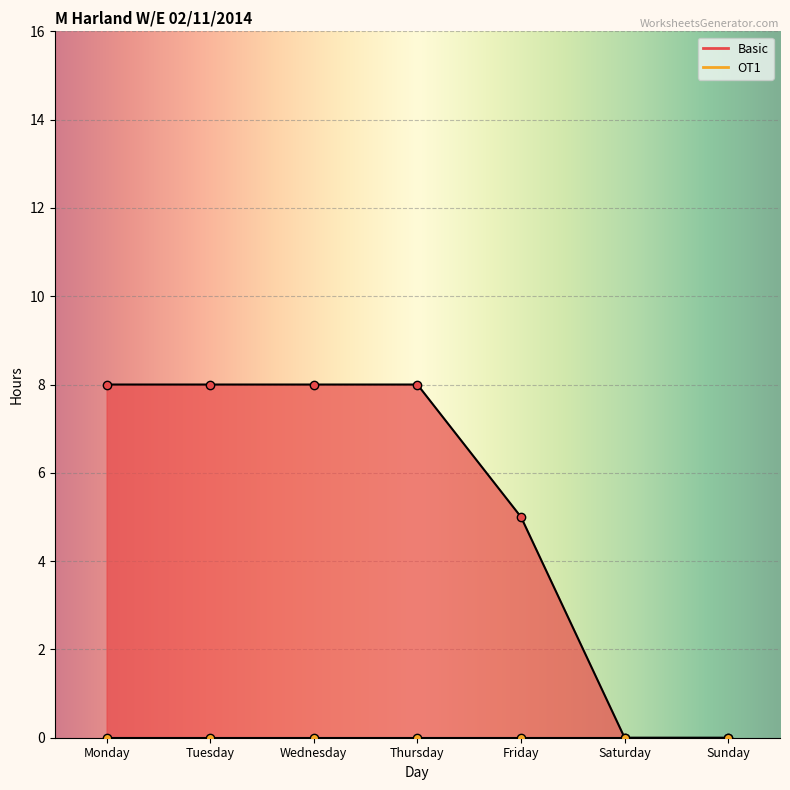

At which category does the chart reach its peak across all series?

Monday